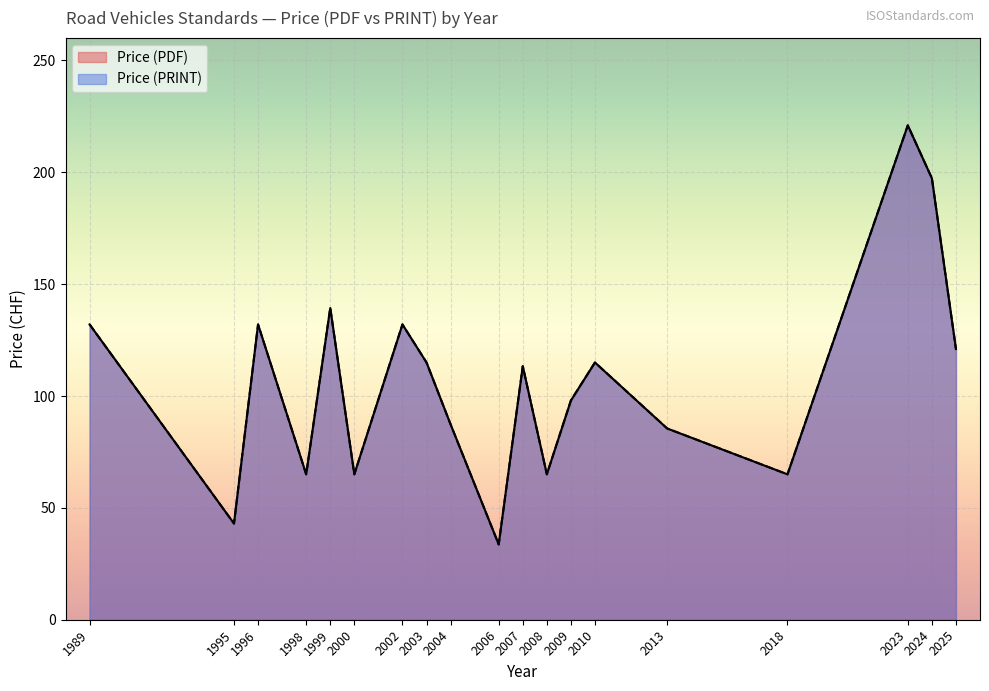

The value of Price (PRINT) at 1998 is 65. True or false?

True